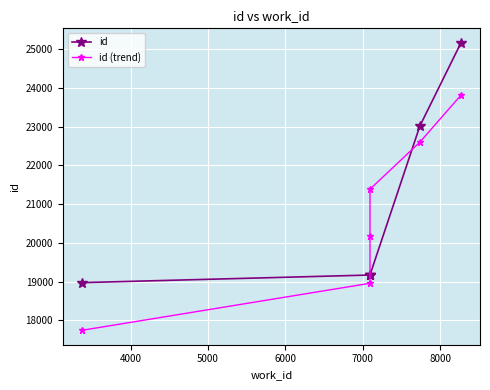

After their last crossing, which series has the higher values: id or id (trend)?

id